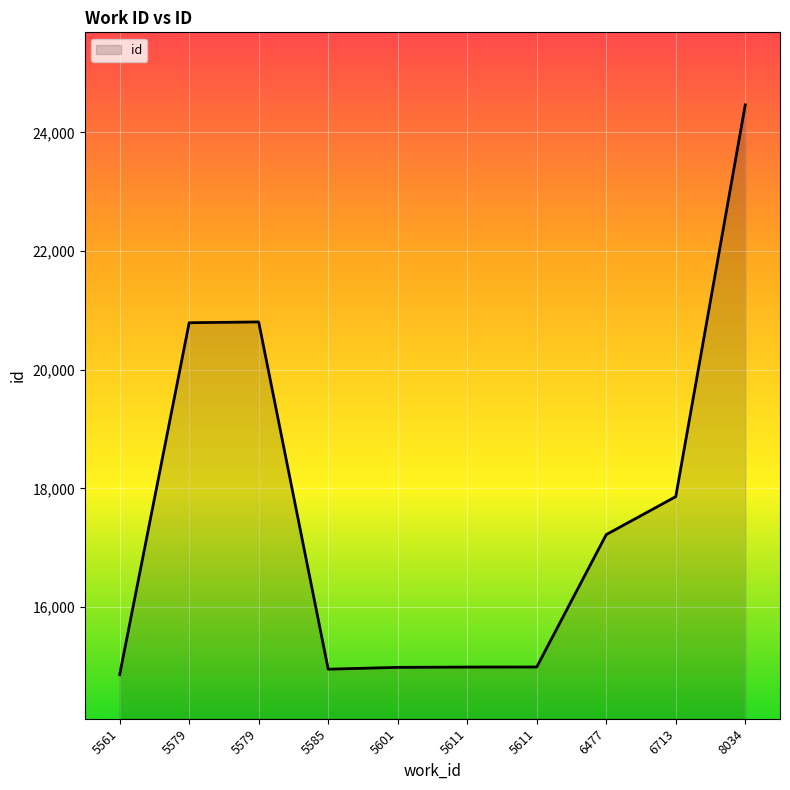

How many lines are shown in the chart?

1